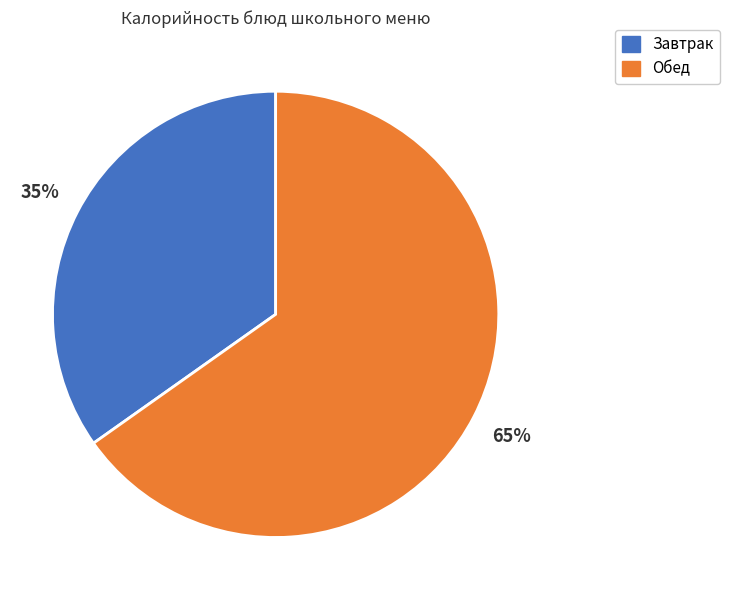

Between Завтрак and Обед, which is larger?

Обед